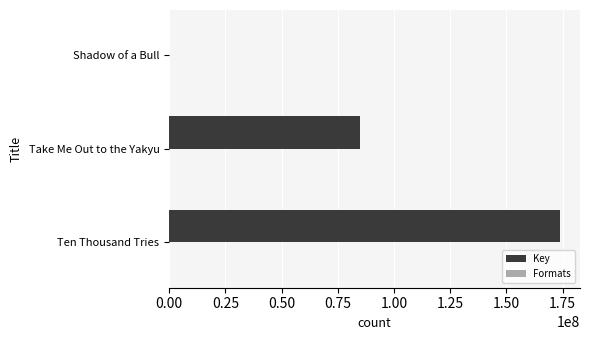

True or false: Key has a value of 261865534 at Ten Thousand Tries.

False